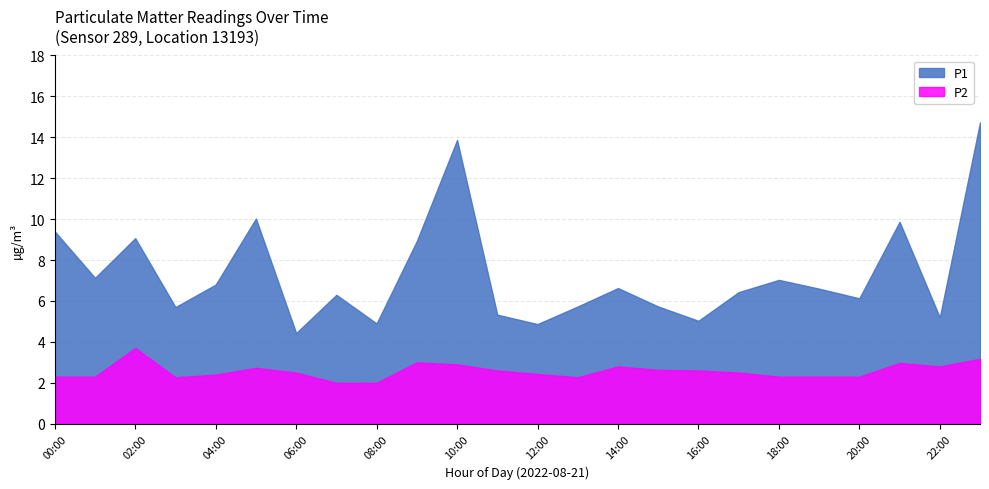

What is the sum of all P1 values?

175.9